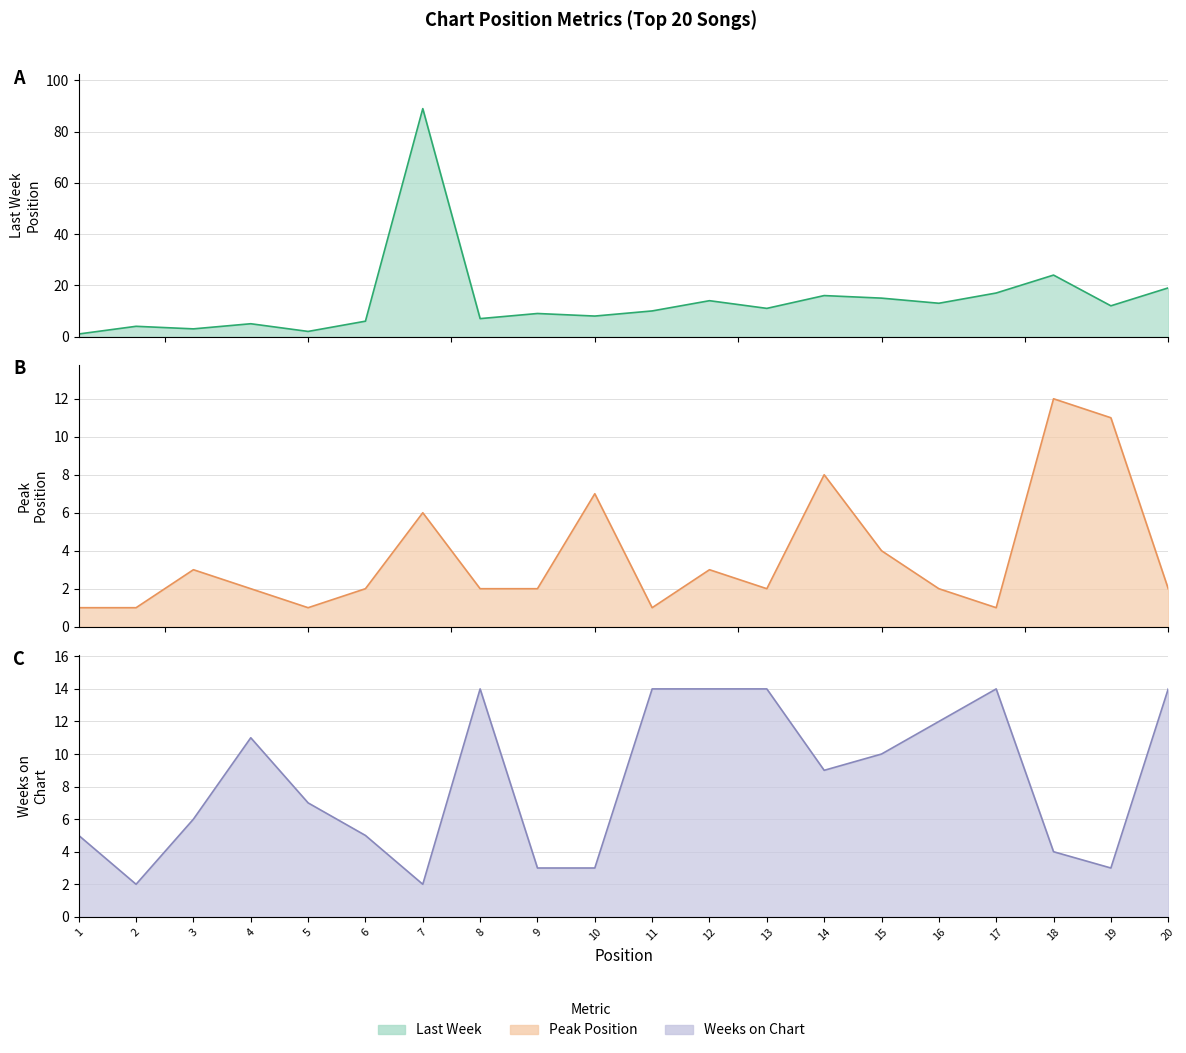

True or false: Weeks on Chart has more than 1 interior local peaks.

True